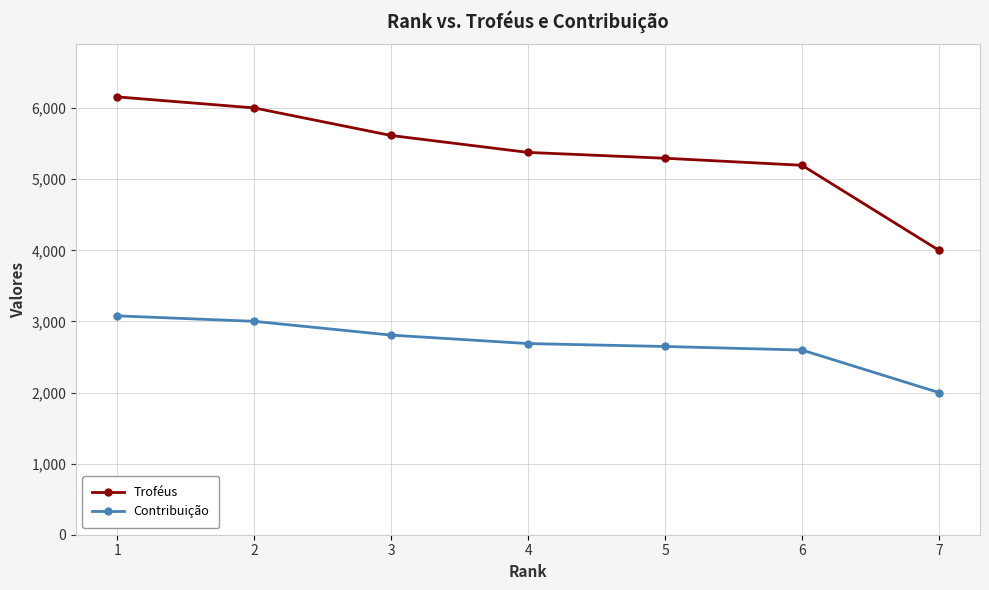

True or false: Troféus and Contribuição intersect in this chart.

False